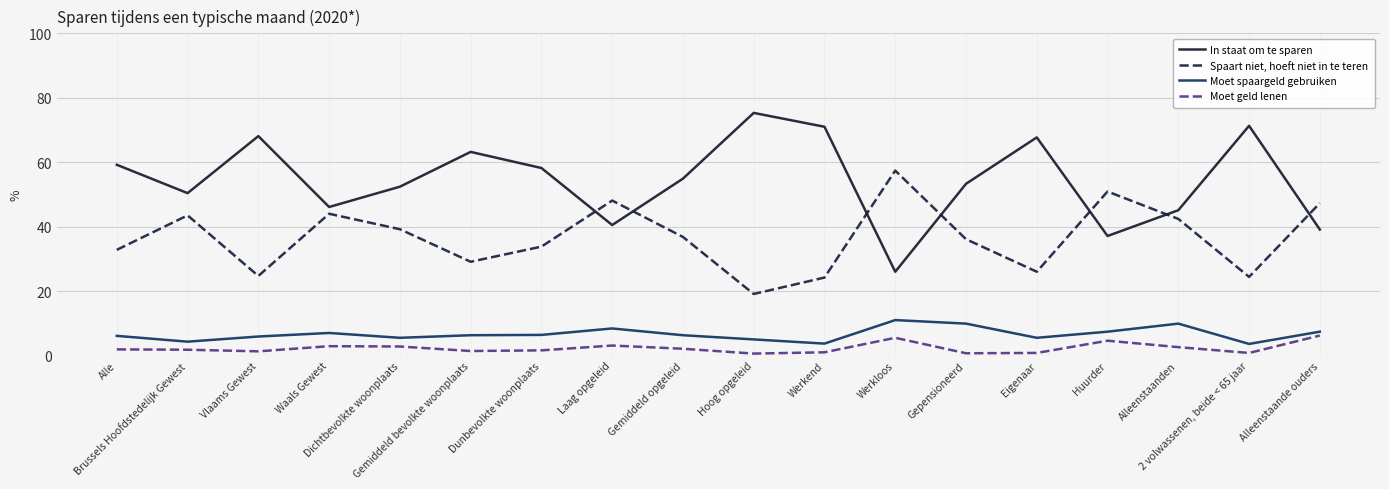

What is the sum of the Moet spaargeld gebruiken values at Gemiddeld opgeleid and Dichtbevolkte woonplaats?

11.8